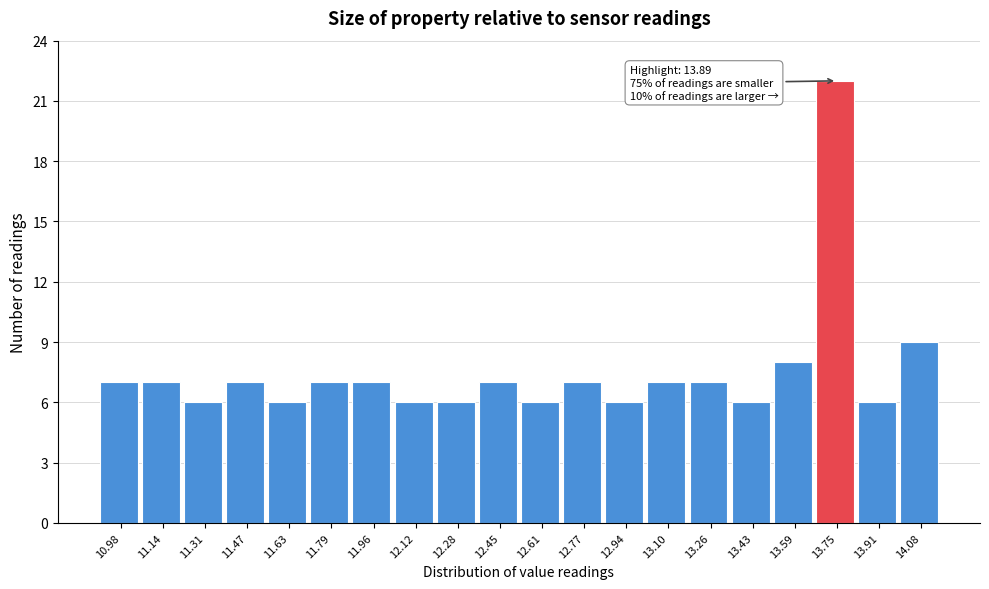

Reading right to left, extract all data points from this chart.

14.08=9	13.91=6	13.75=22	13.59=8	13.43=6	13.26=7	13.10=7	12.94=6	12.77=7	12.61=6	12.45=7	12.28=6	12.12=6	11.96=7	11.79=7	11.63=6	11.47=7	11.31=6	11.14=7	10.98=7